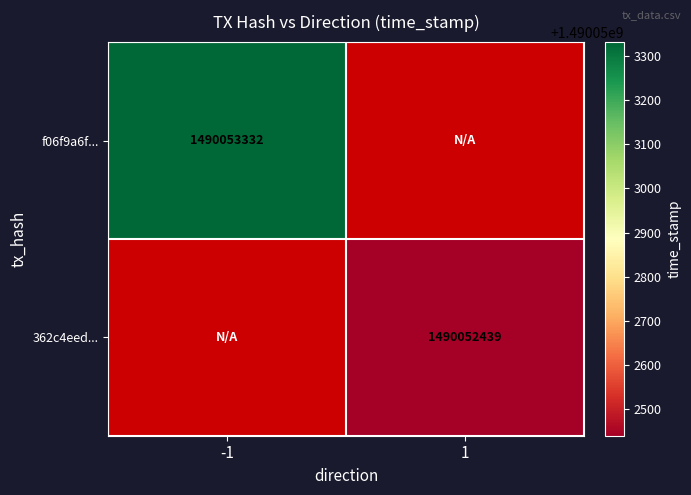

What is the minimum value for 362c4eed07774ea85b9b389ccf20e8752047c82?

1490052439